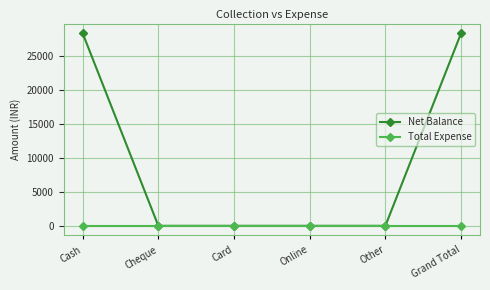

Does the chart display data point markers on the line(s)?

Yes